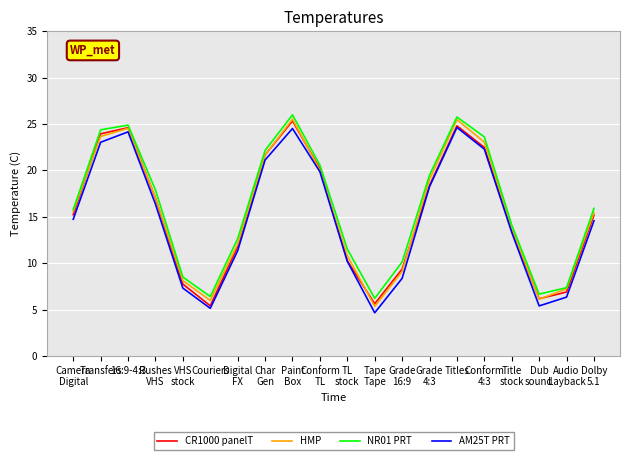

In NR01 PRT, how many points are higher than both neighbors (excluding endpoints)?

3